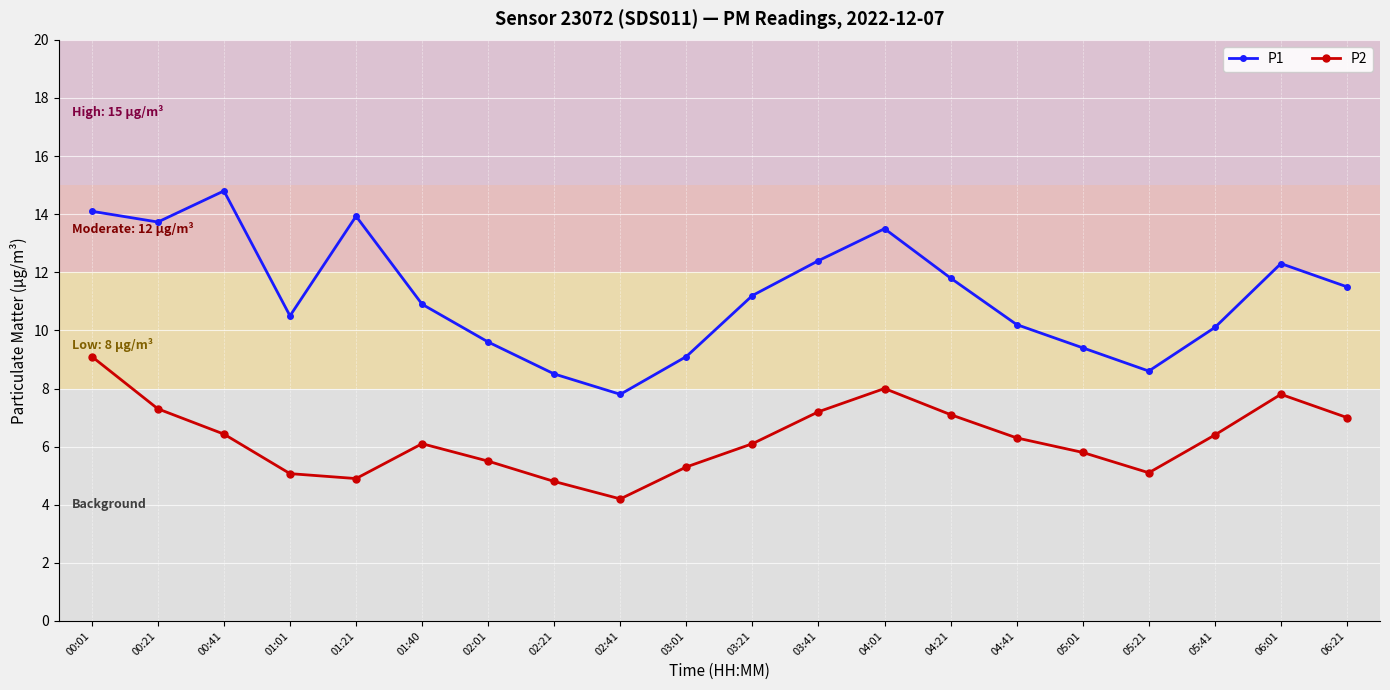

Is it true that P1 equals 6.4 at 05:41?

False